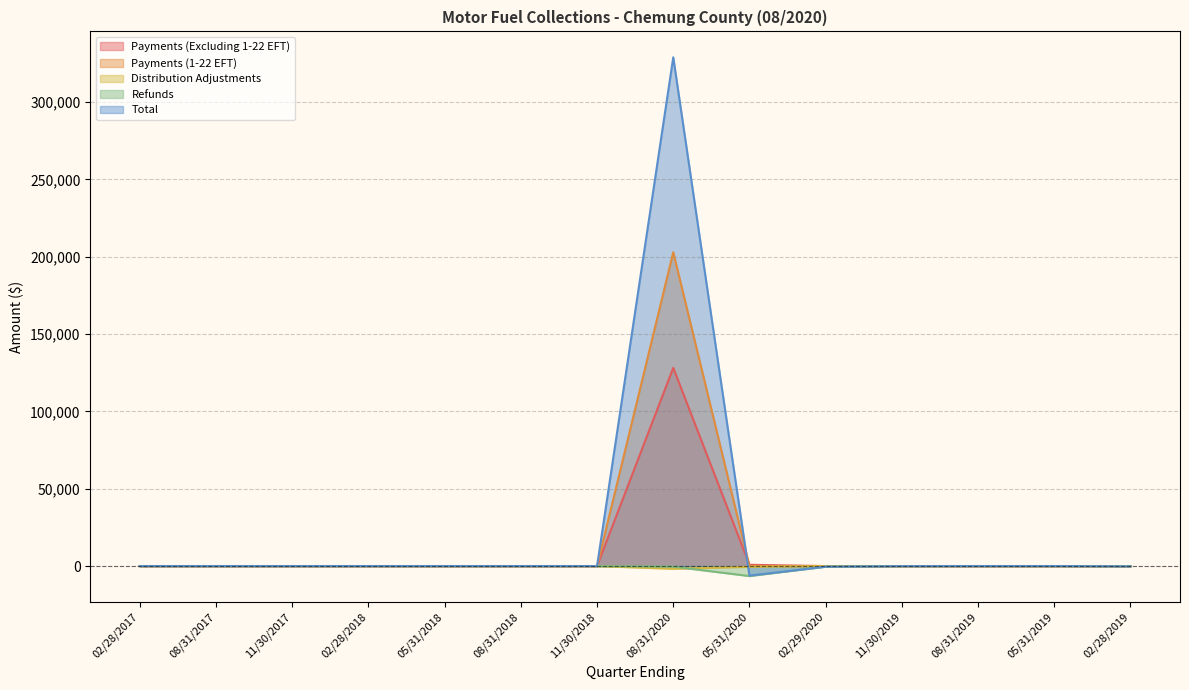

What are all the series names shown in the legend?

Payments (Excluding 1-22 EFT), Payments (1-22 EFT), Distribution Adjustments, Refunds, Total